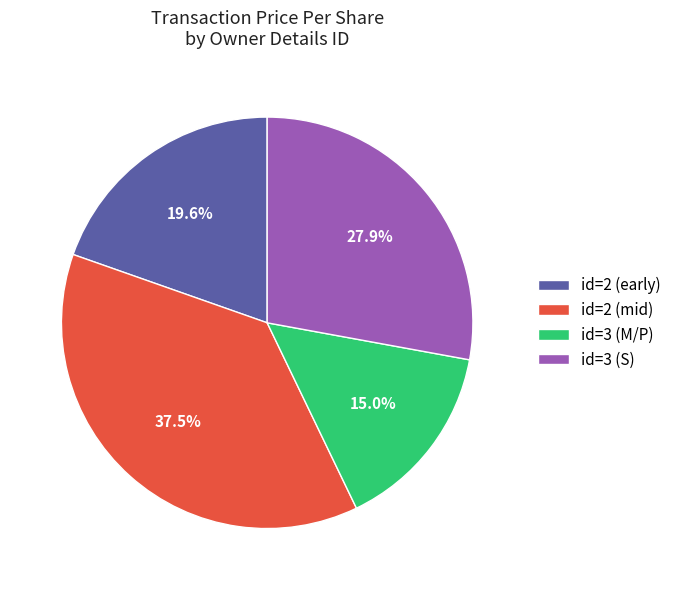

Rank the categories by value from lowest to highest.

id=3 (M/P), id=2 (early), id=3 (S), id=2 (mid)